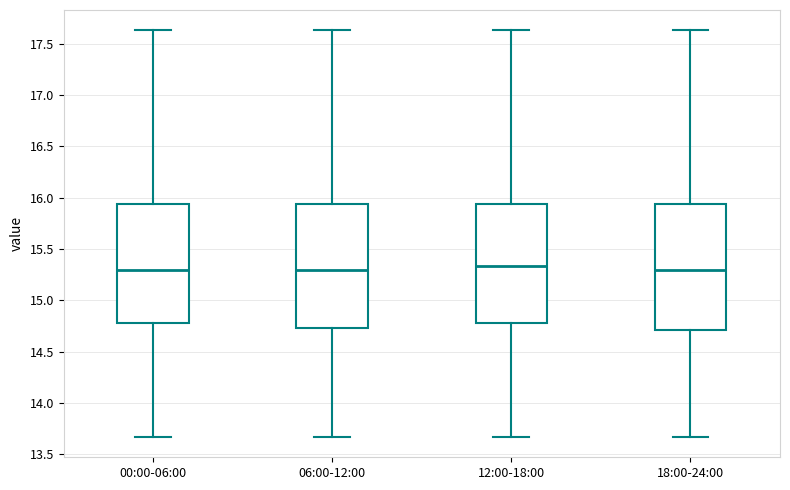

Where is the lower edge of the box for 18:00-24:00 on the y-axis? The values are not printed on the chart, so give them approximately, as read against the axis.

14.70